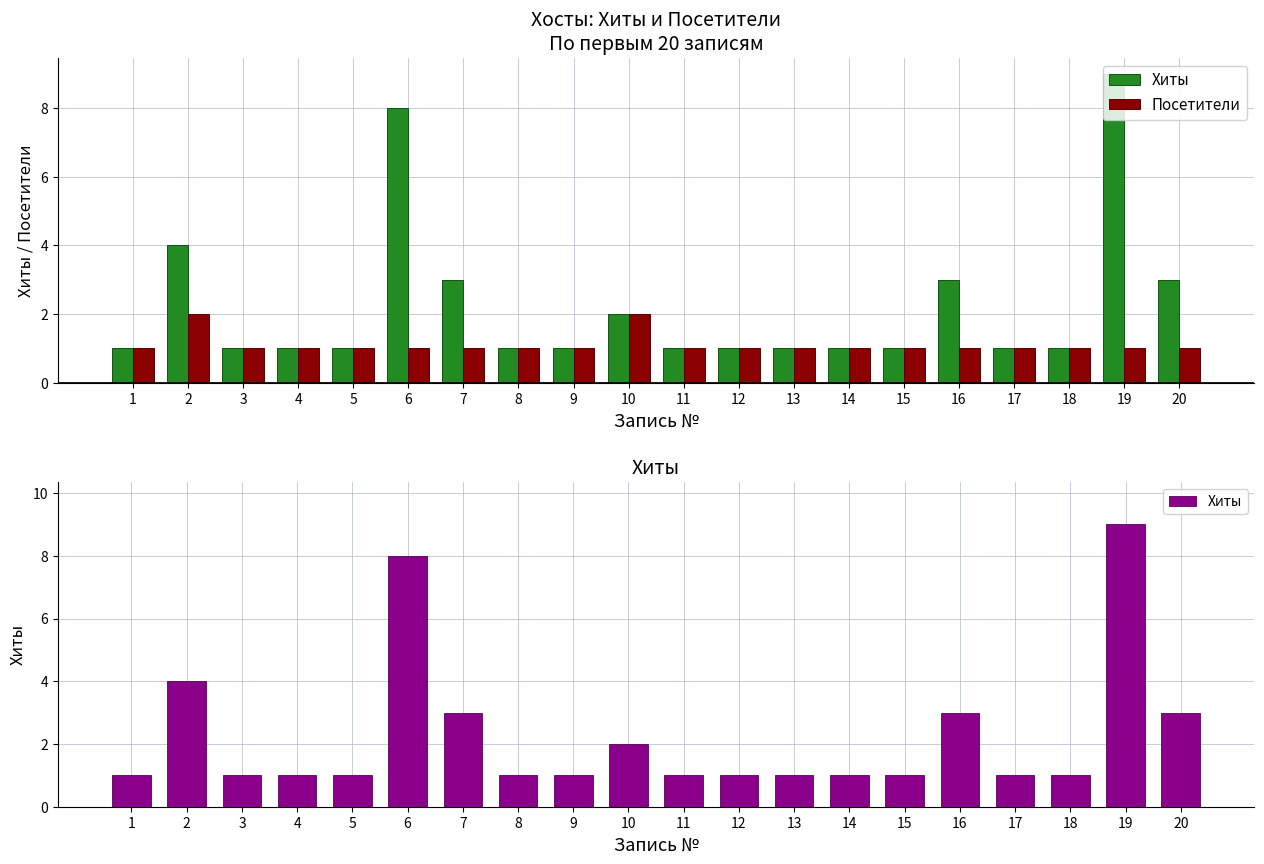

What is the value of the Хиты bar at the 2nd from the left?

4